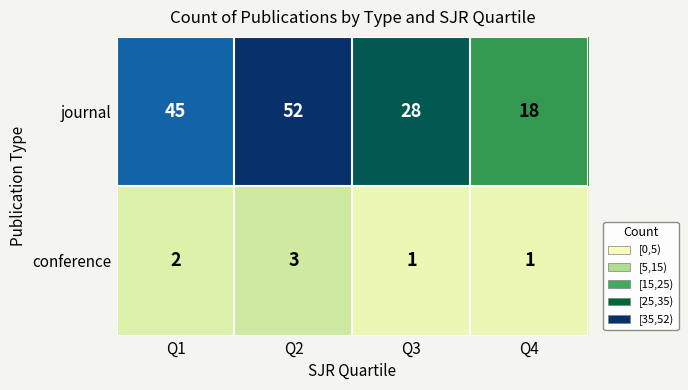

True or false: journal has a value of 45 at Q1.

True